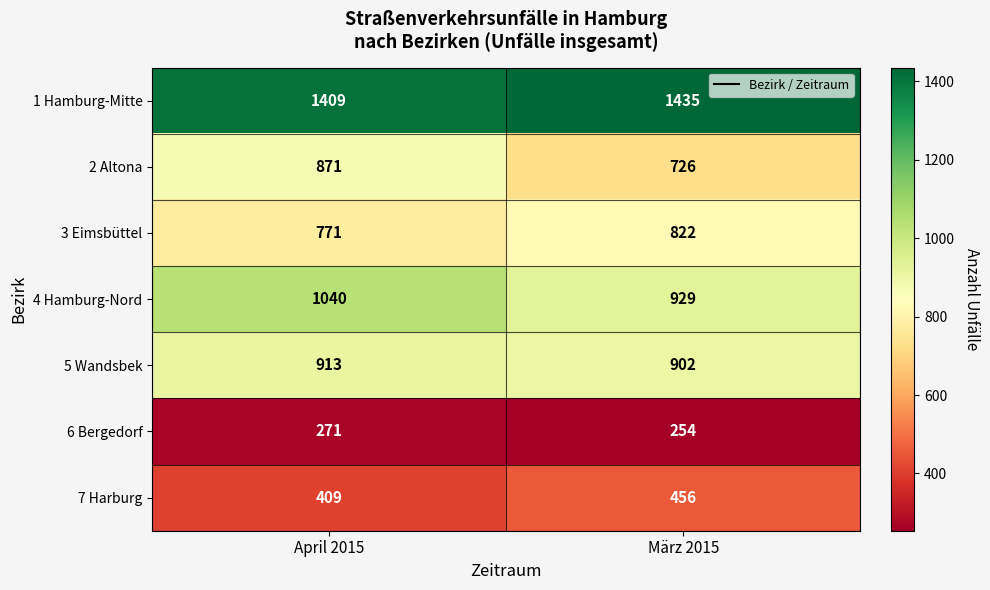

What is the difference between the 2 Altona values at März 2015 and April 2015?

145